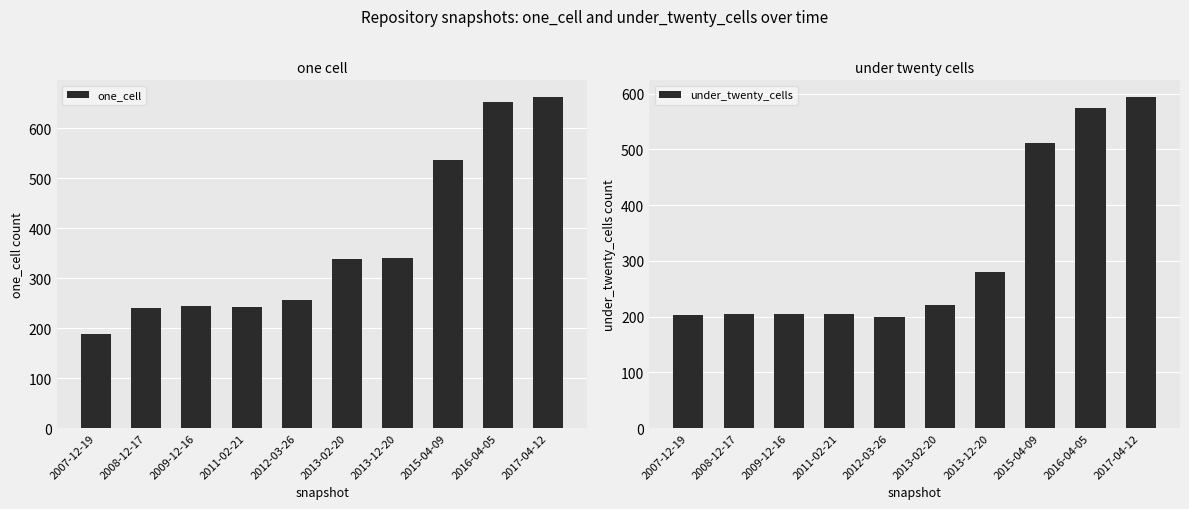

Which series has the largest range (max minus min)?

one_cell